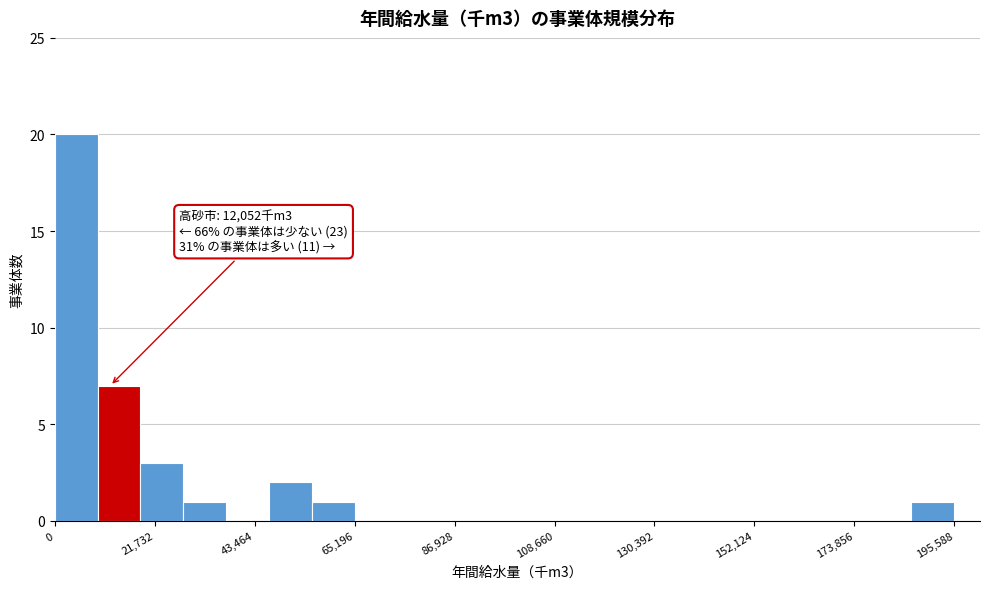

Around what value on the x-axis is the tallest bar? Give the approximate position of its centre, as read against the axis.

5000